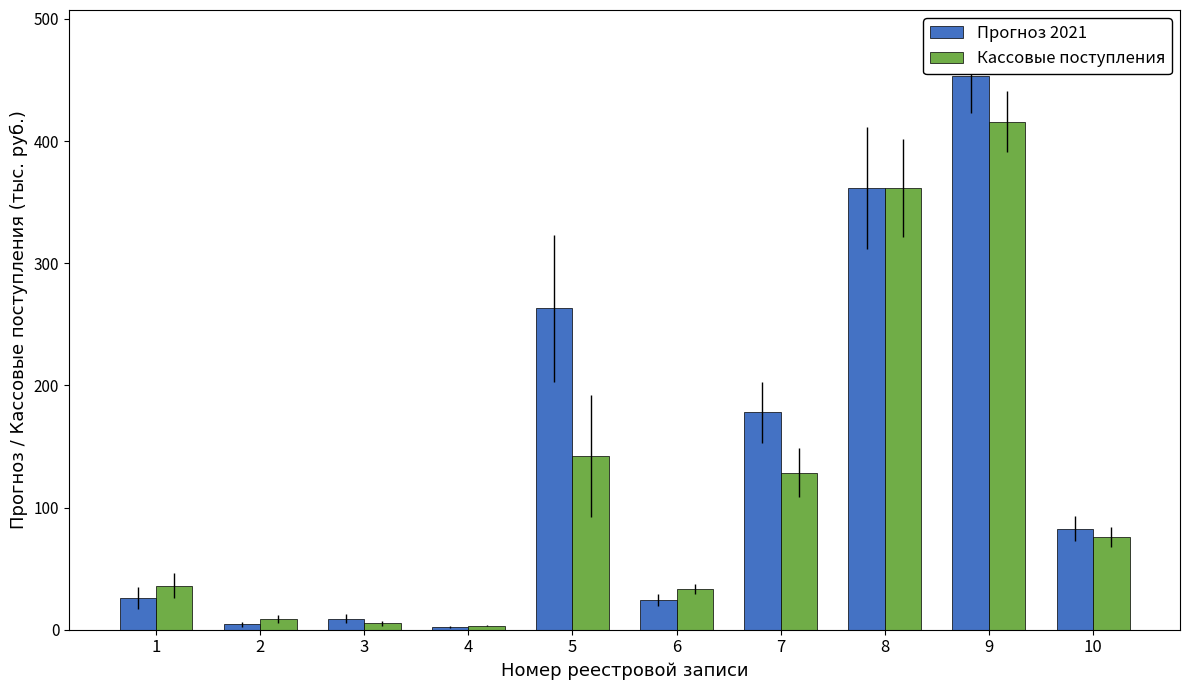

What is the sum of the Кассовые поступления values at 1 and 5?

178.2